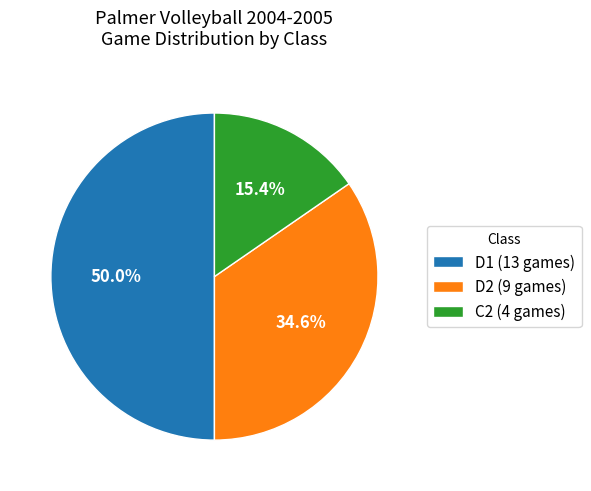

Does D2 (9 games) account for over 50% of the chart?

No